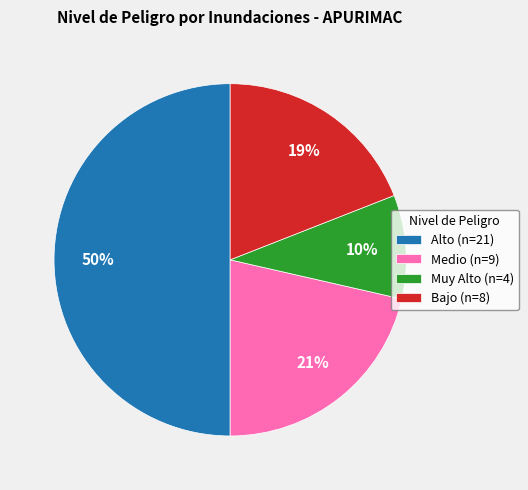

True or false: Bajo (n=8) accounts for 19% of the total.

True